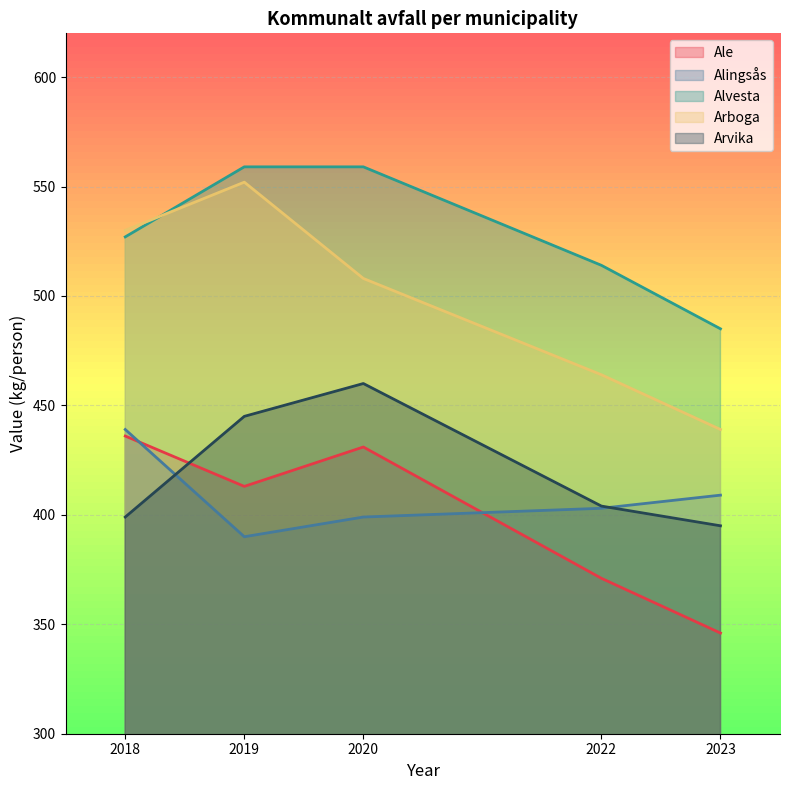

What is the minimum value for Arboga?

439